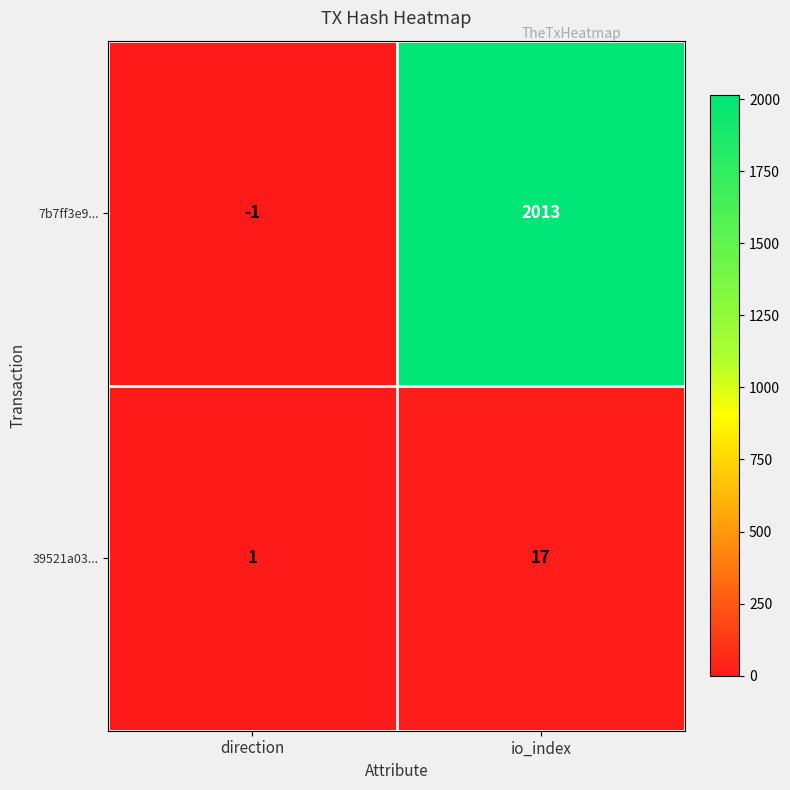

At which category does the chart reach its peak across all series?

io_index